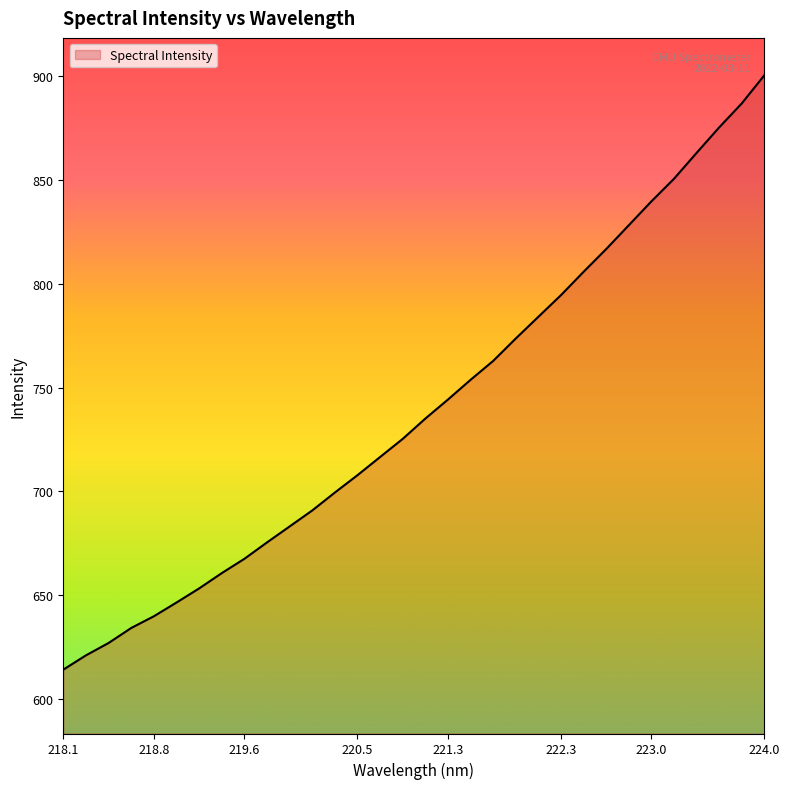

What is the difference between the maximum and minimum values?

285.9